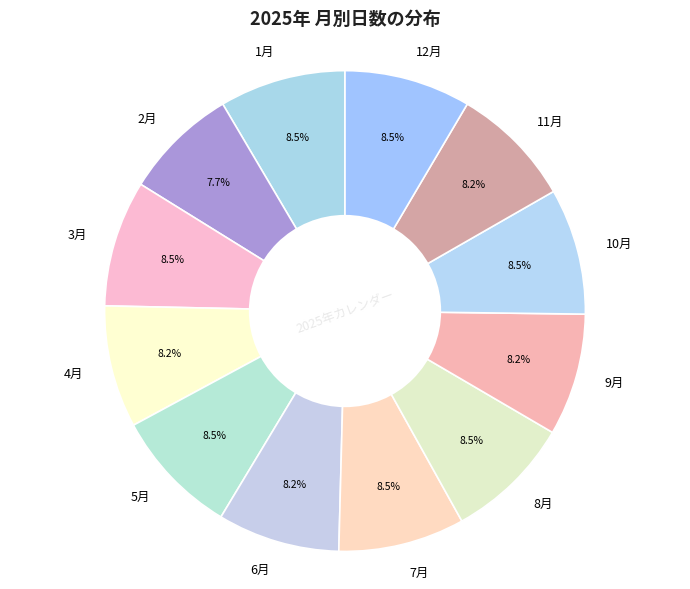

To the nearest percent, what is the difference between the largest and smallest slice percentages?

1%